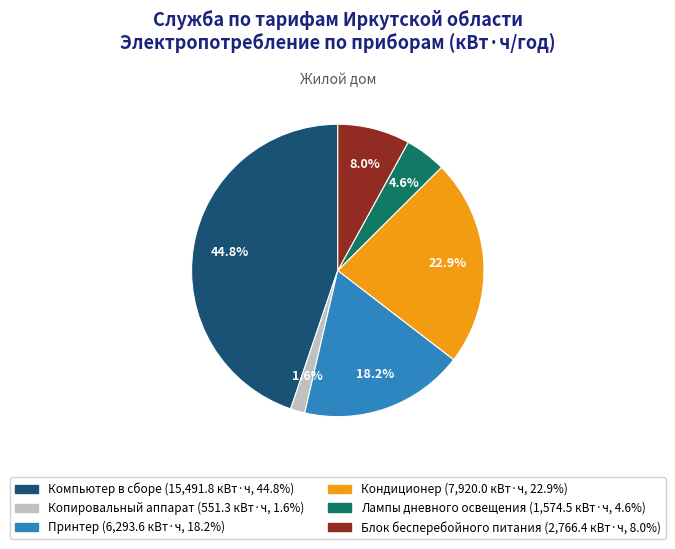

Which category has the biggest portion of the pie?

Компьютер в сборе